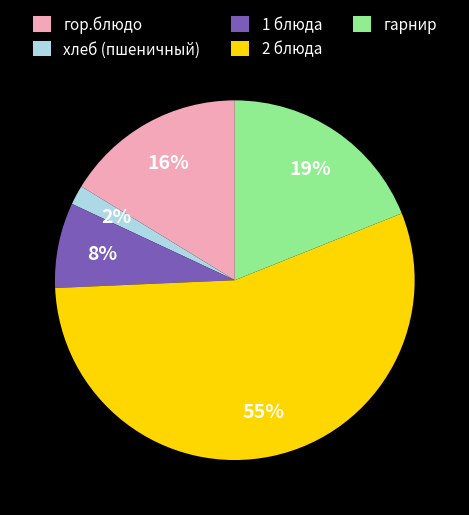

Rank the categories by value from highest to lowest.

2 блюда, гарнир, гор.блюдо, 1 блюда, хлеб (пшеничный)